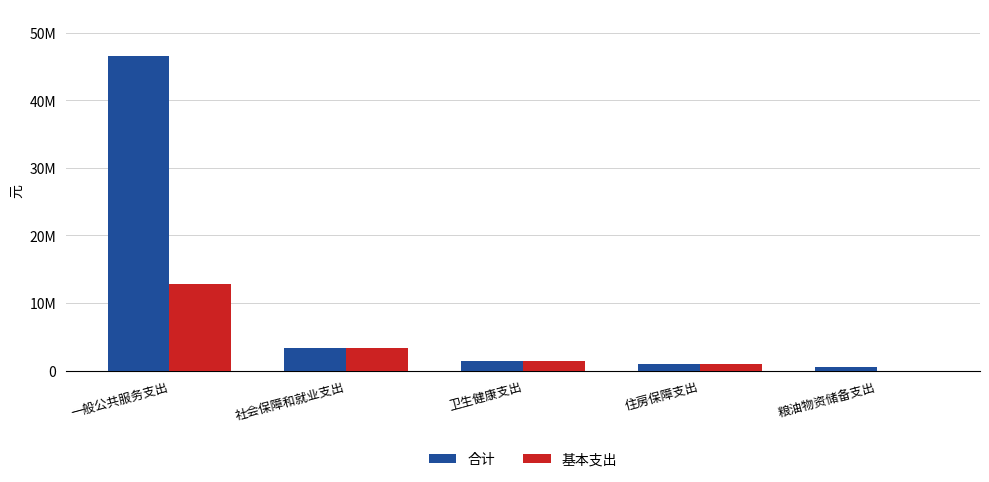

Between 一般公共服务支出 and 住房保障支出, which is larger?

一般公共服务支出